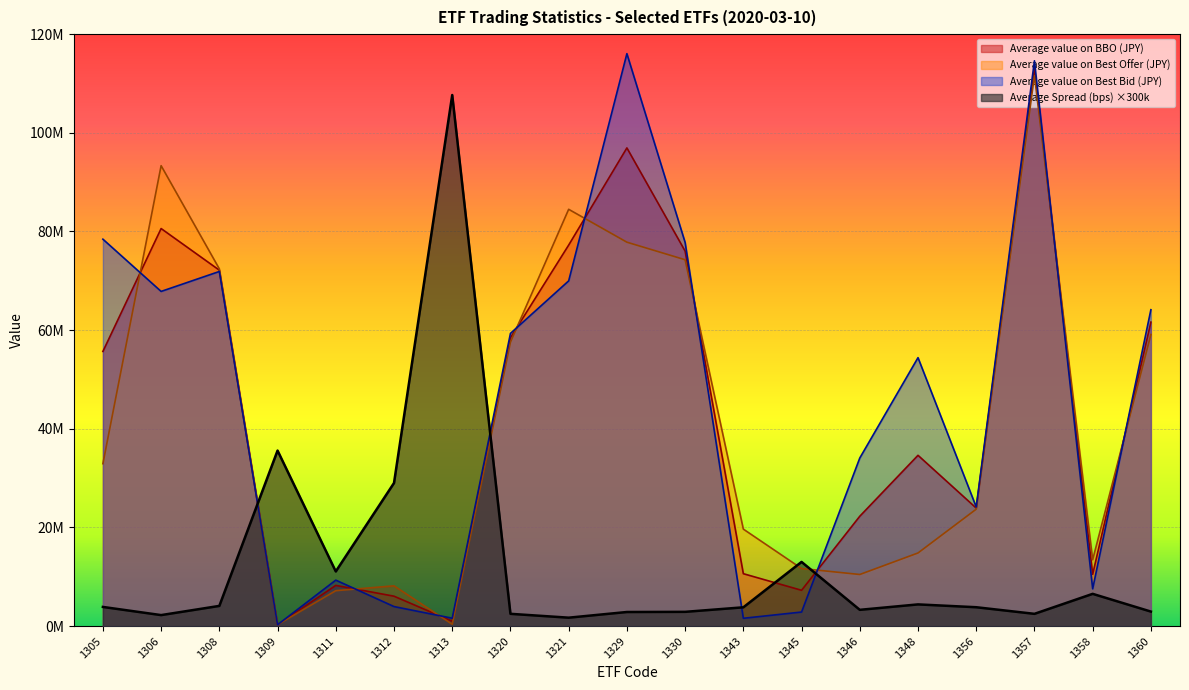

How many data points does each series have?

19